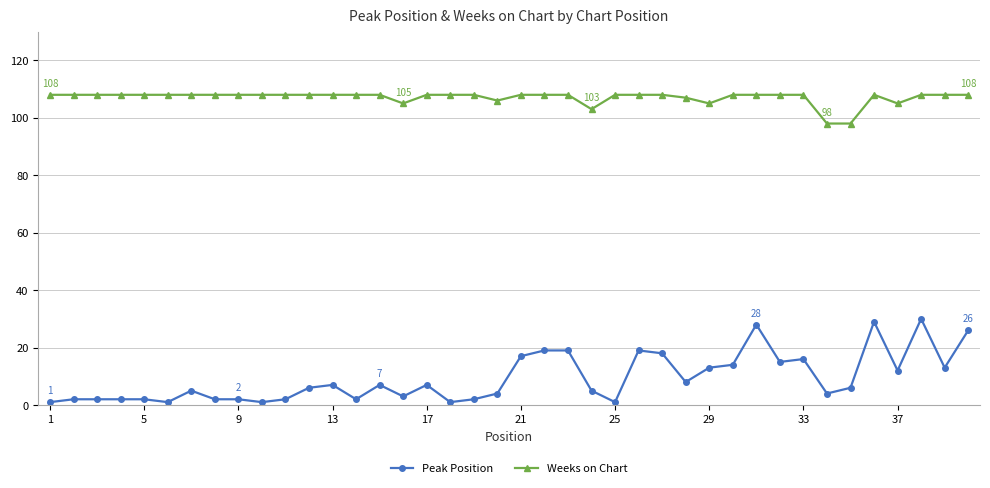

True or false: Peak Position and Weeks on Chart intersect in this chart.

False